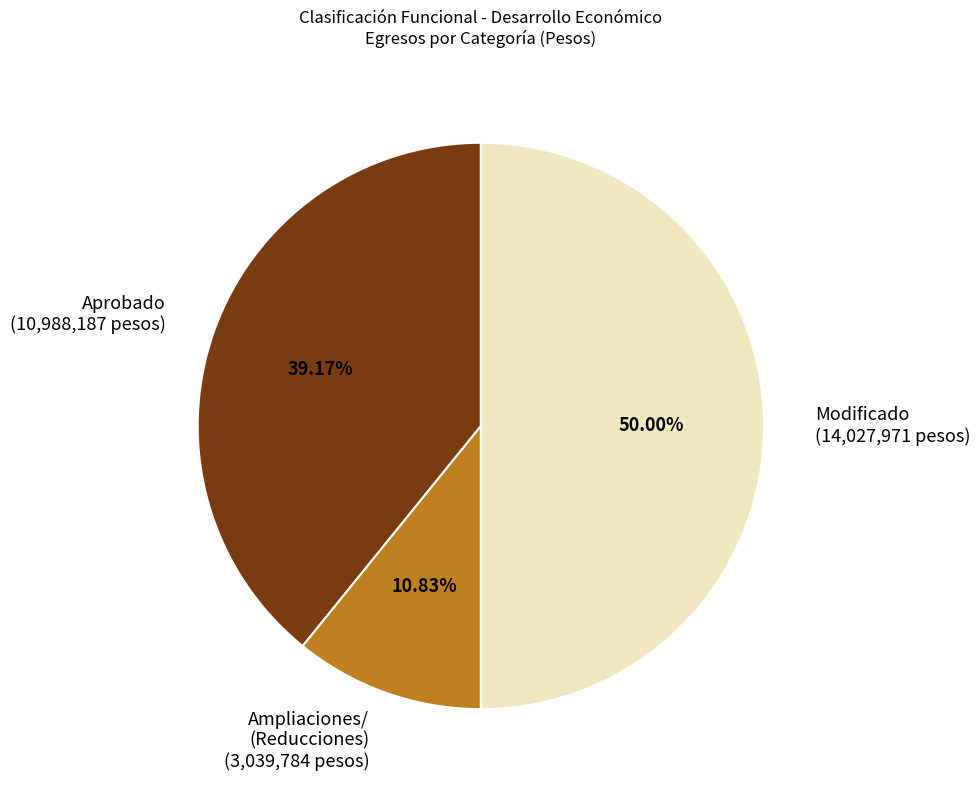

Is Ampliaciones/ (Reducciones) (3,039,784 pesos) the majority of the pie?

No